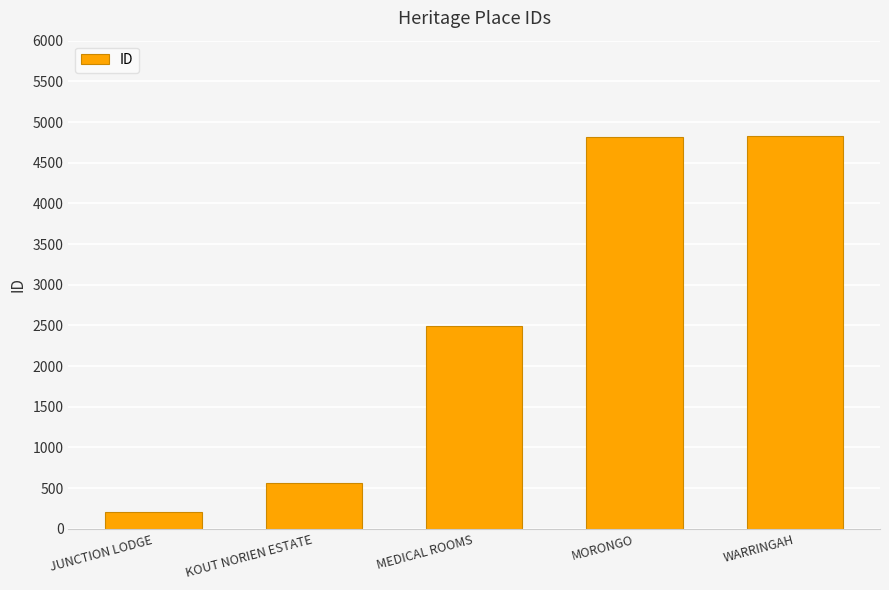

What is the value of the 5th bar from the left?

4826